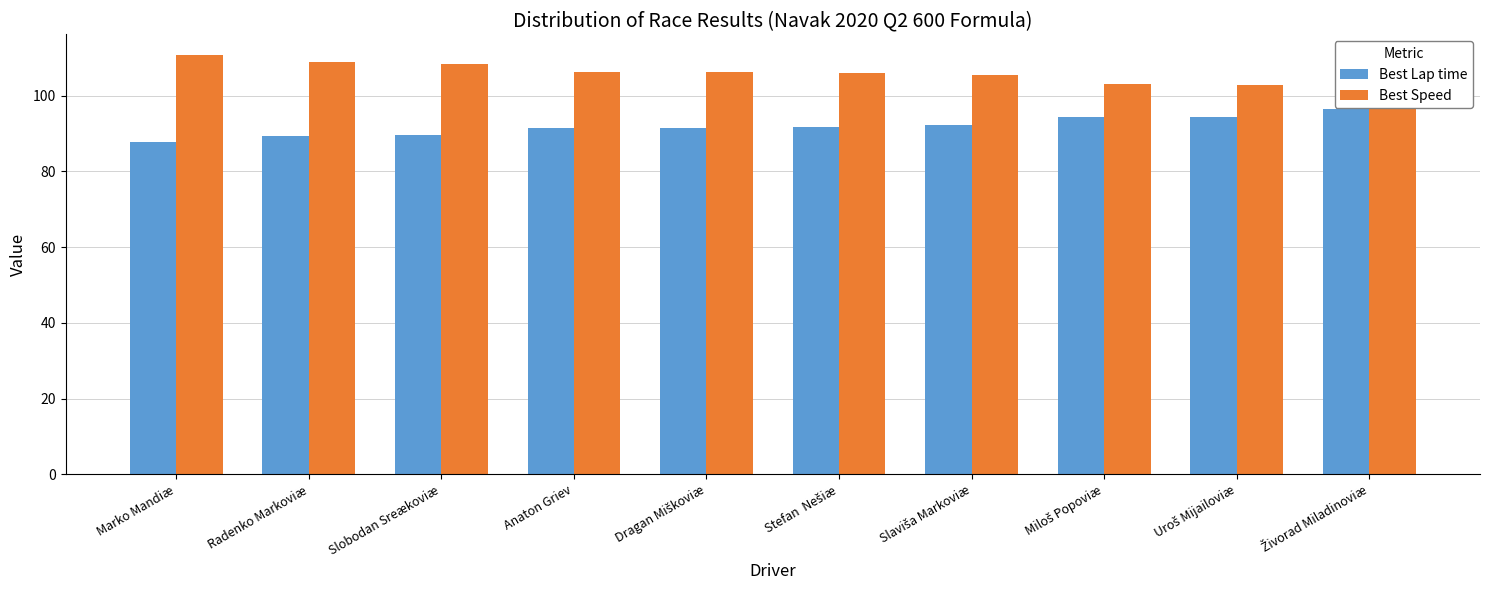

What is the difference between the second highest and minimum values in the Best Lap time series?

6.6